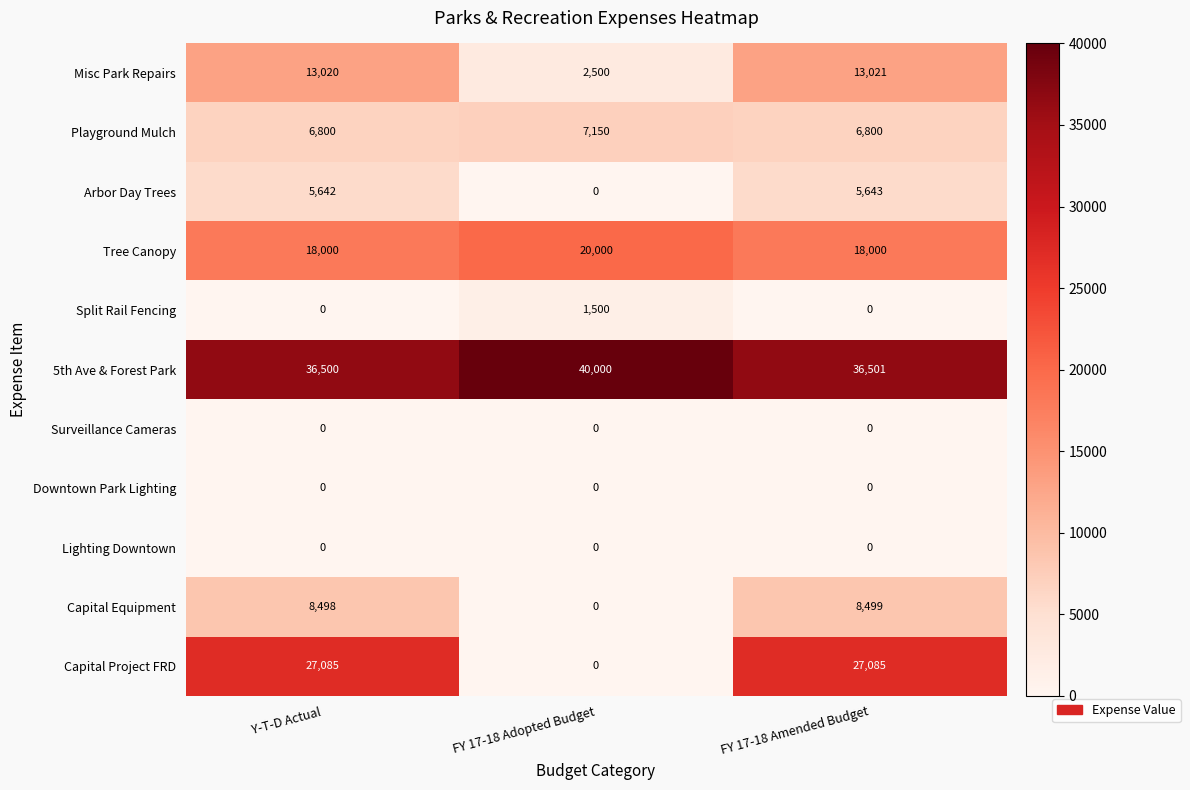

Which category has the highest value across all series?

FY 17-18 Adopted Budget